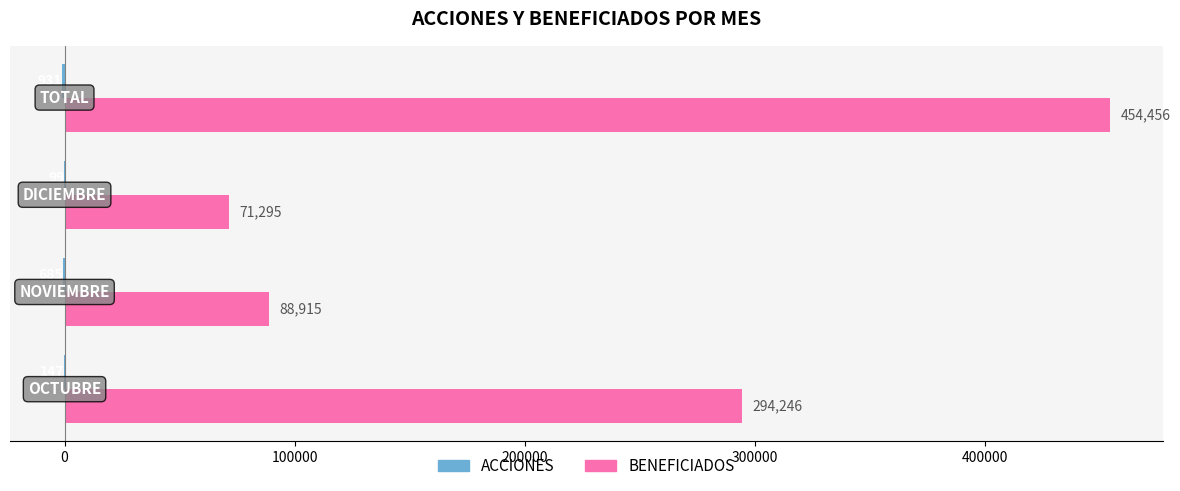

How many series are shown in this chart?

2